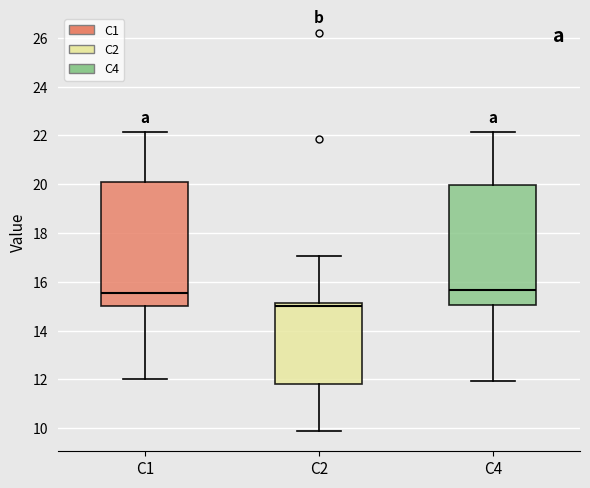

Which box has the lowest median line?

C2